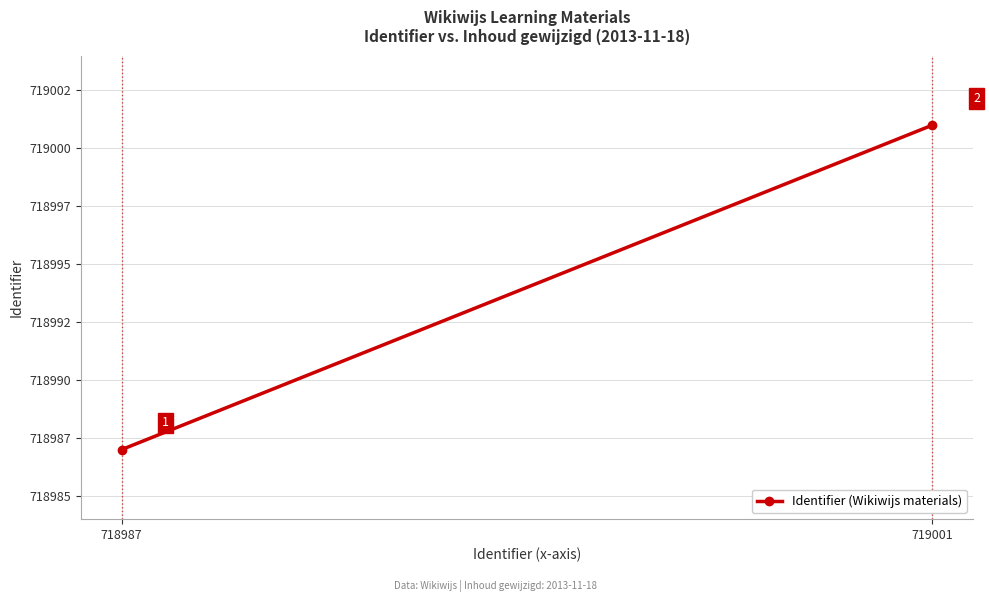

What is the value of the 2nd point from the left?

719001